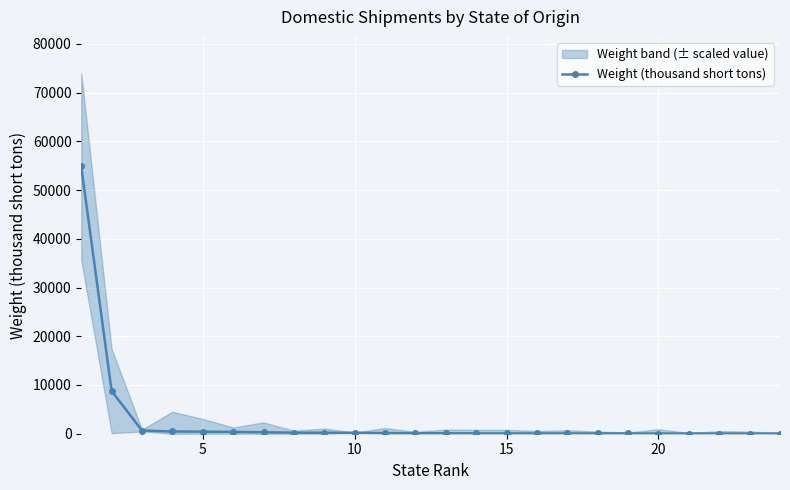

How many data points in Weight (thousand short tons) are less than 103?

12